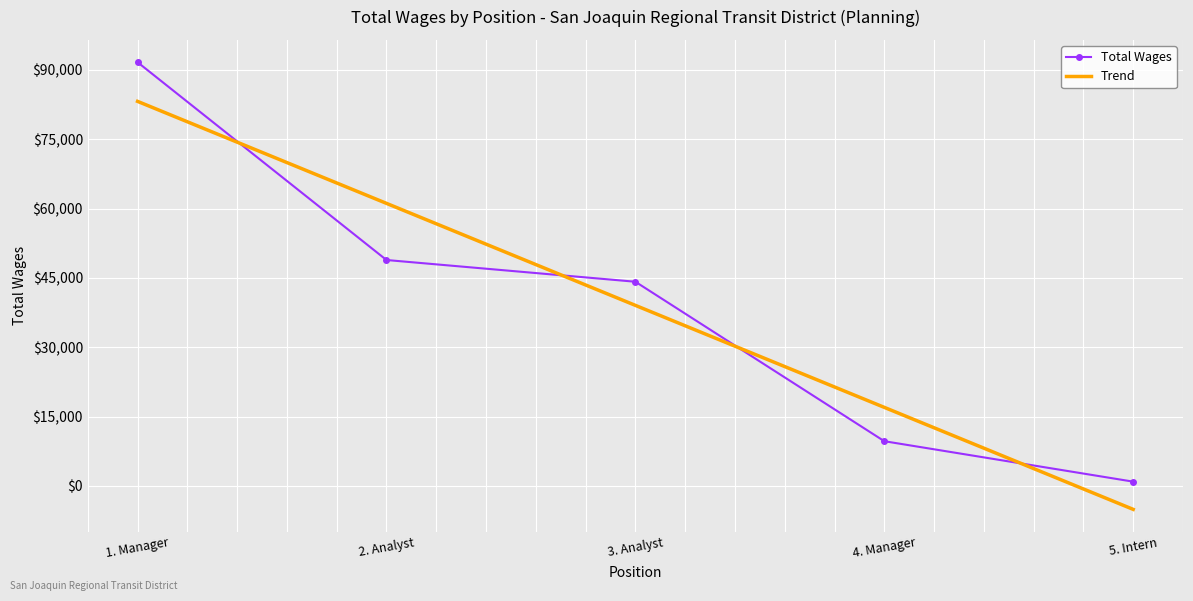

How many times do Total Wages and Trend cross each other?

4